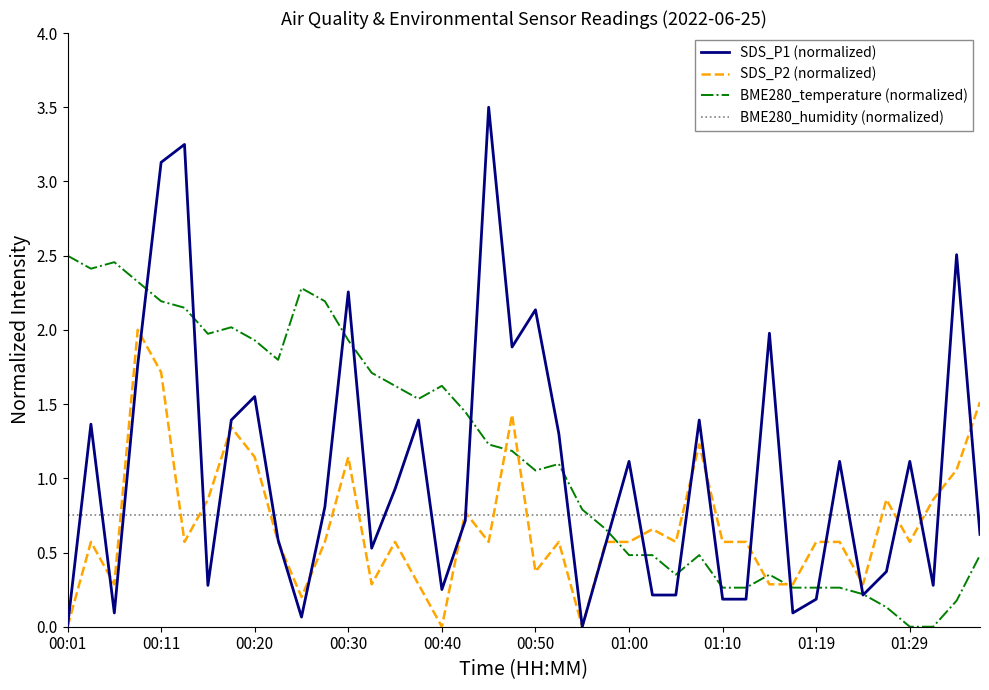

Which series has the largest range (max minus min)?

SDS_P1 (normalized)